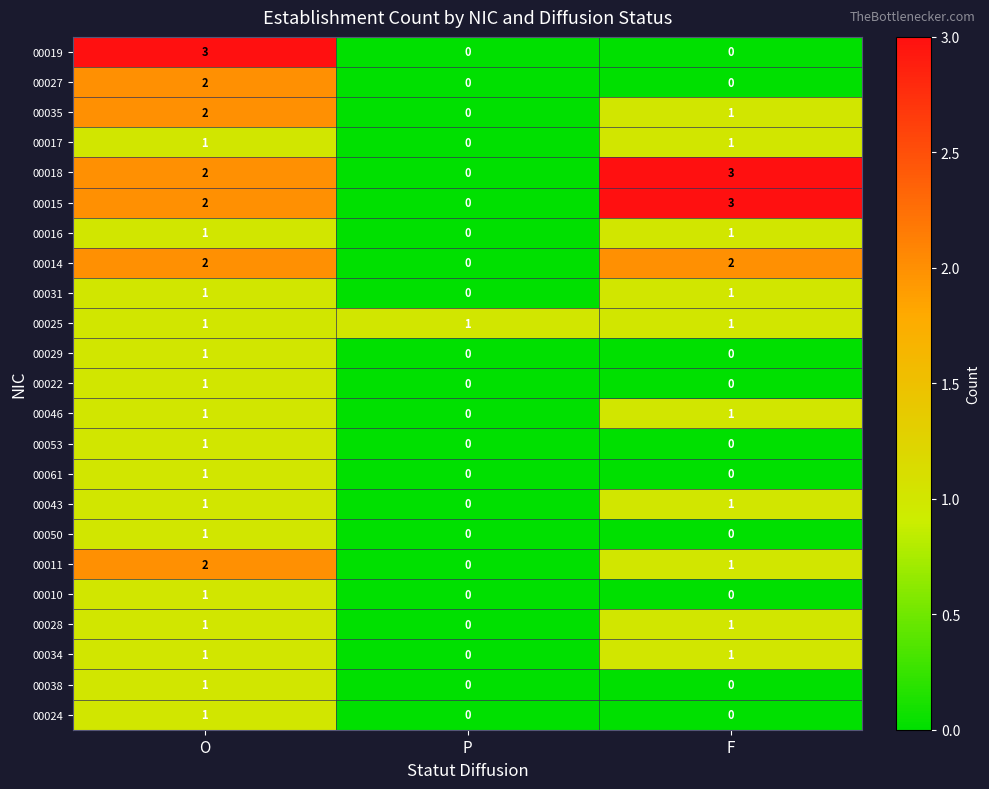

The value of 00035 at P is 0. True or false?

True